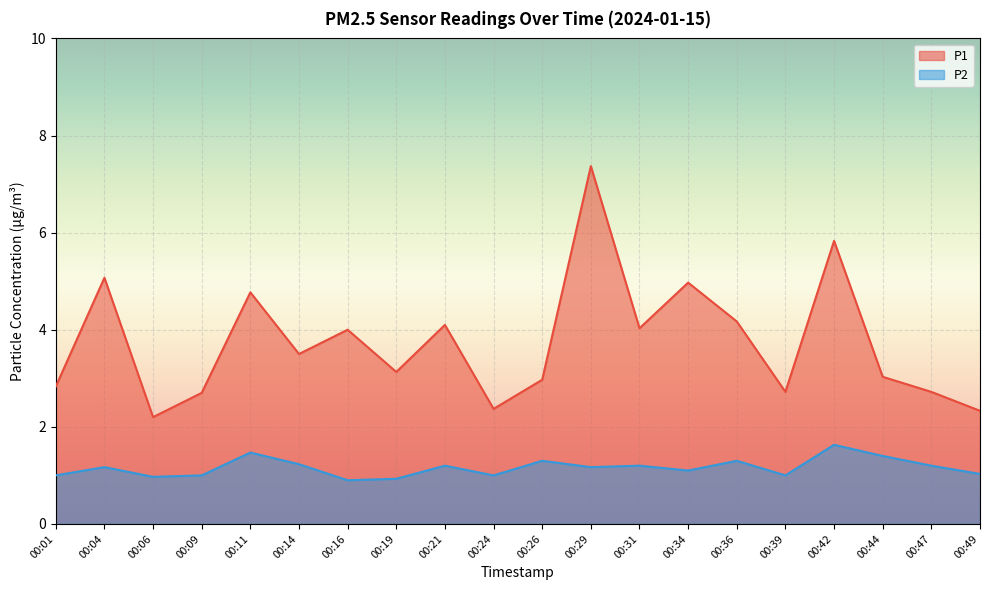

What is the sum of all P2 values?

23.2